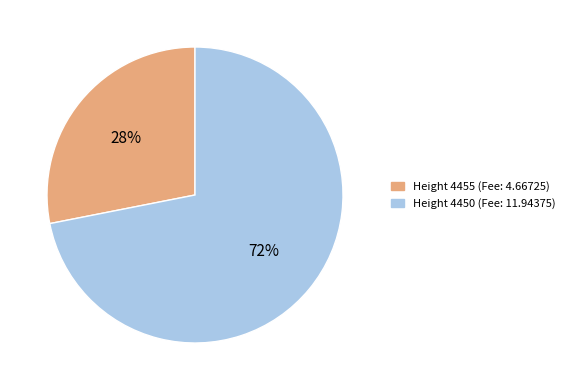

Do Height 4450 and Height 4455 together represent more than half of the pie?

Yes